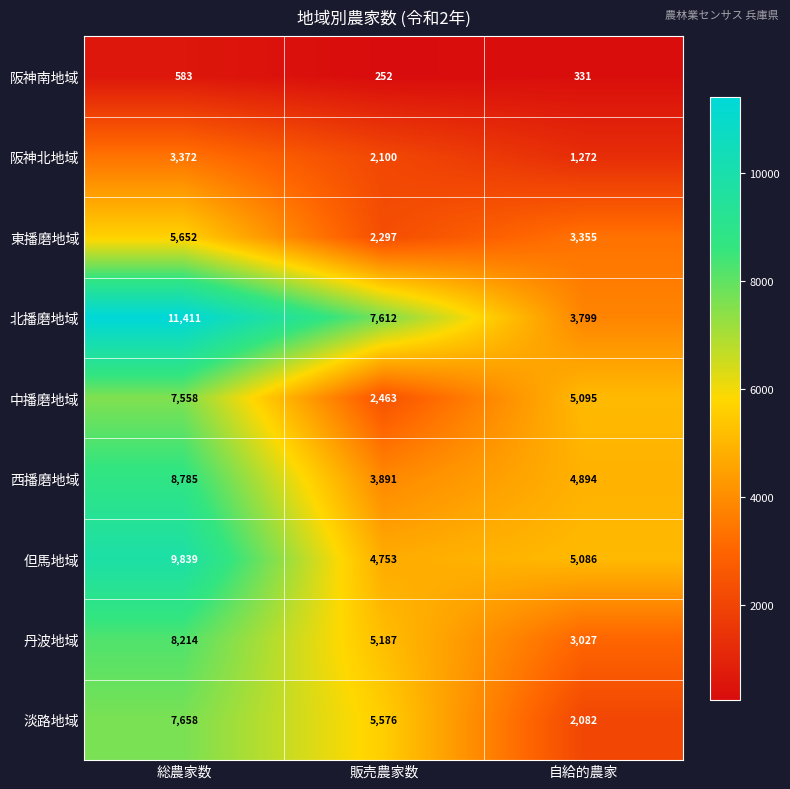

Rank the series by their maximum value, from highest to lowest.

北播磨地域, 但馬地域, 西播磨地域, 丹波地域, 淡路地域, 中播磨地域, 東播磨地域, 阪神北地域, 阪神南地域